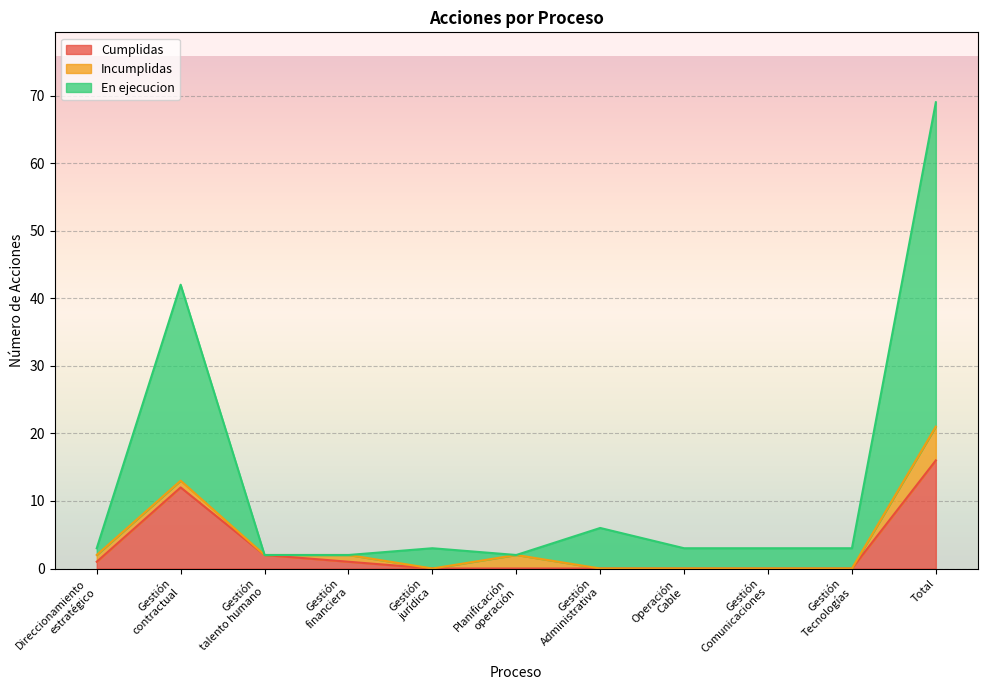

At how many categories does at least one series exceed 32?

2